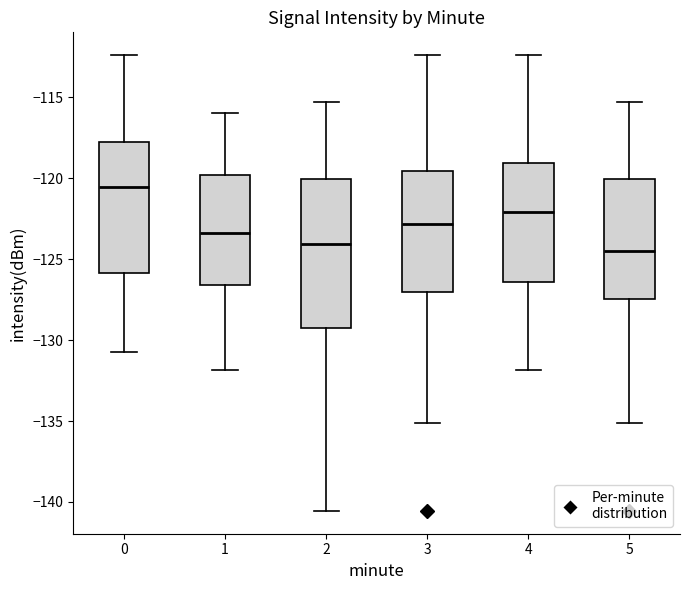

Reading left to right, transcribe this box plot: for each box, give where its median line is, the range the box spans, and where its two whiskers end, as read against the y-axis. The values are not printed on the chart, so give them approximately, as read against the axis.

0: median -120.5, box -126.0 to -118.0, whiskers -130.5 to -112.5
1: median -123.5, box -126.5 to -120.0, whiskers -132.0 to -116.0
2: median -124.0, box -129.0 to -120.0, whiskers -140.5 to -115.5
3: median -123.0, box -127.0 to -119.5, whiskers -135.0 to -112.5
4: median -122.0, box -126.5 to -119.0, whiskers -132.0 to -112.5
5: median -124.5, box -127.5 to -120.0, whiskers -135.0 to -115.5